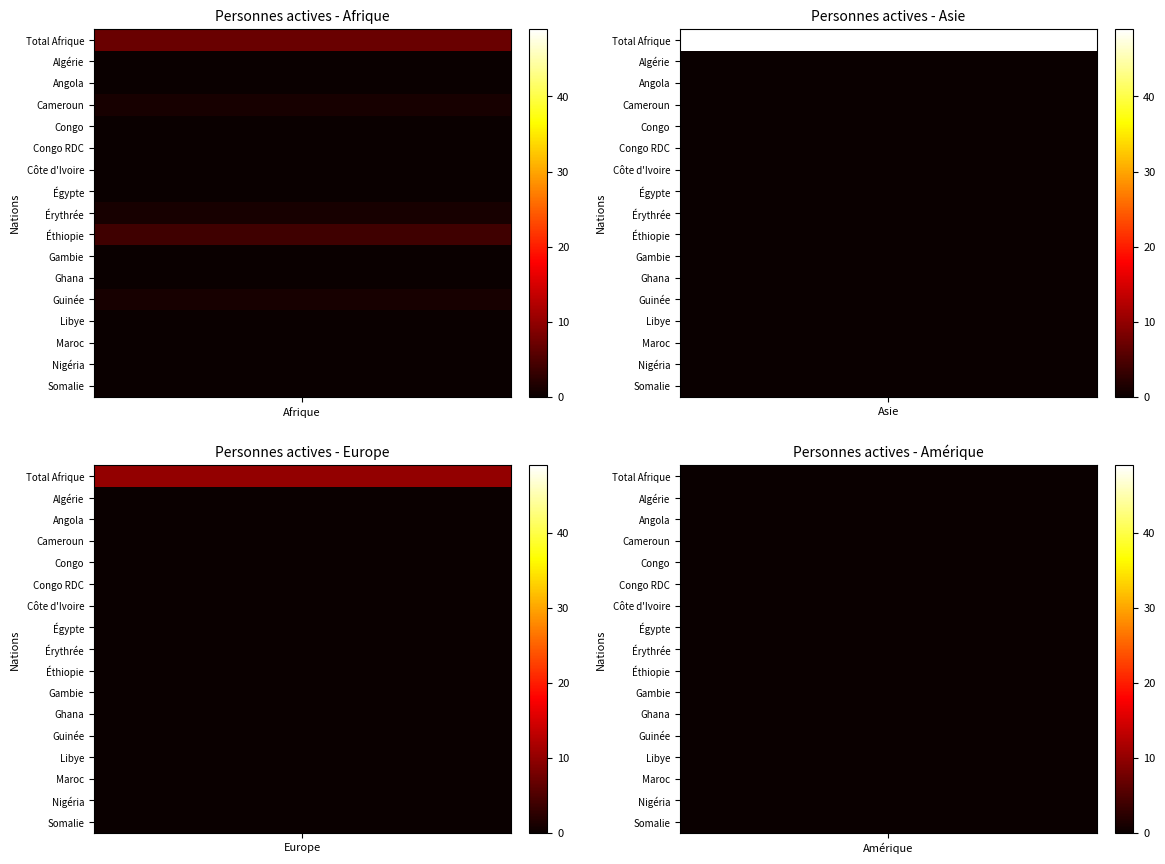

Where is Asie nearest to the value 24?

Algérie